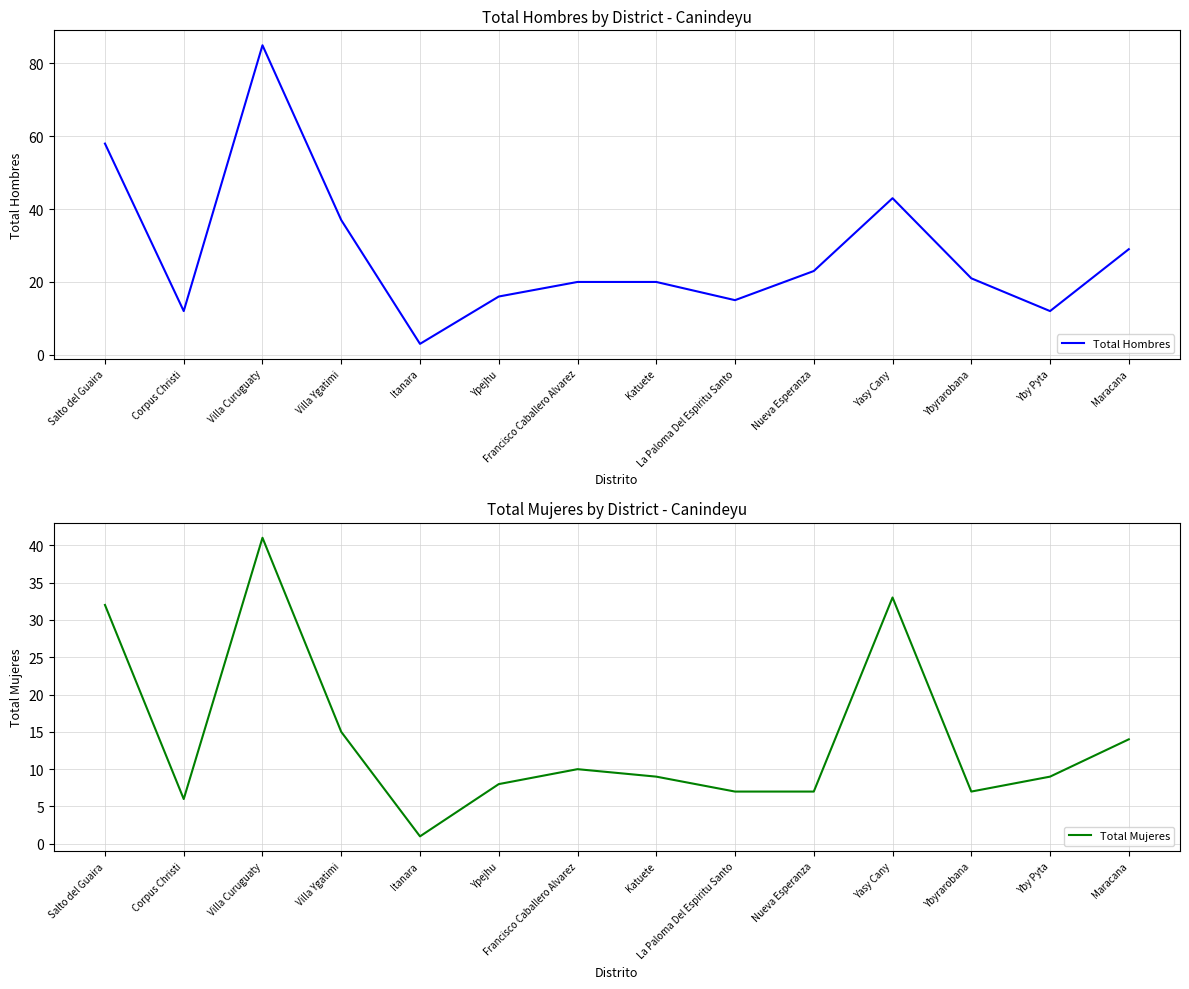

How many interior local valleys does the Total Mujeres series have?

3